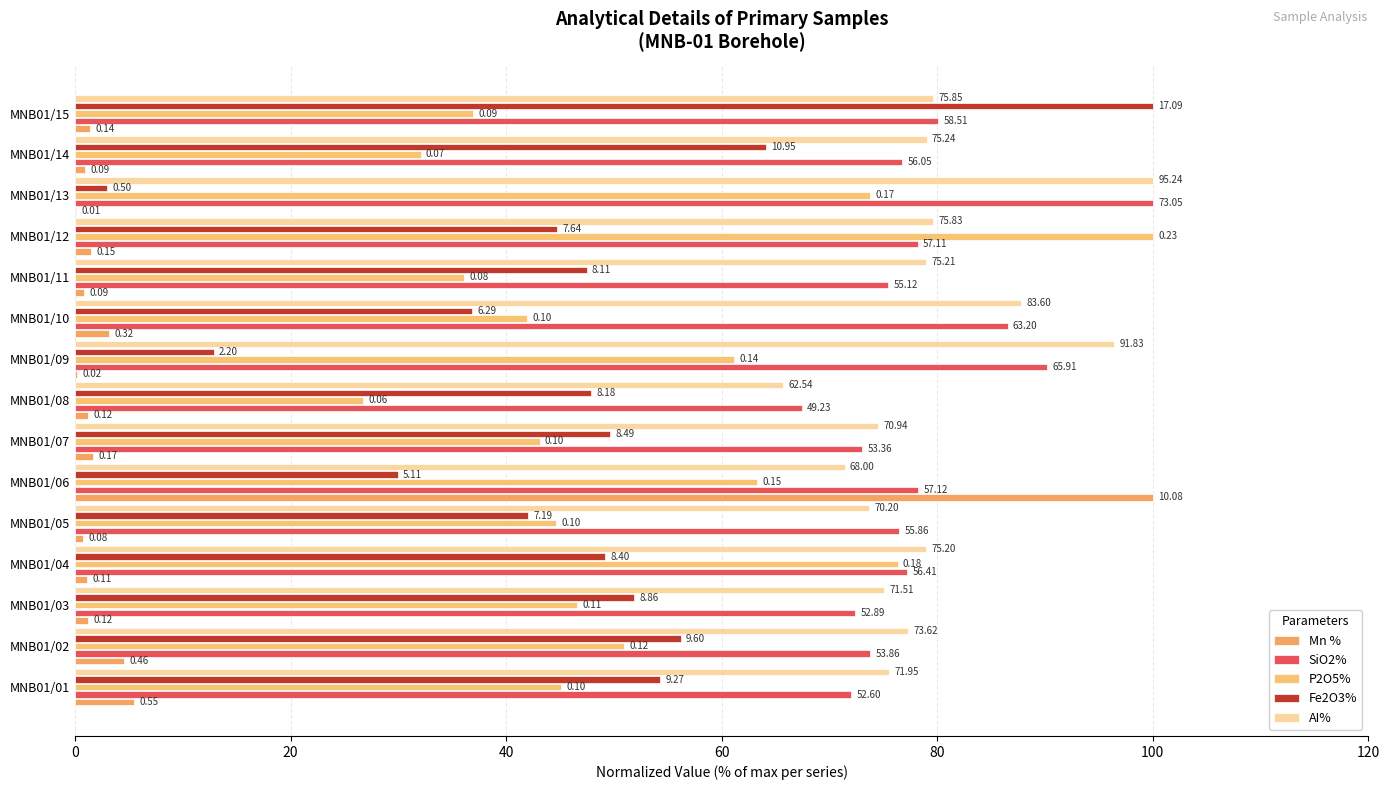

List the series in order of their peak value, lowest first.

Mn %, SiO2%, P2O5%, Fe2O3%, AI%